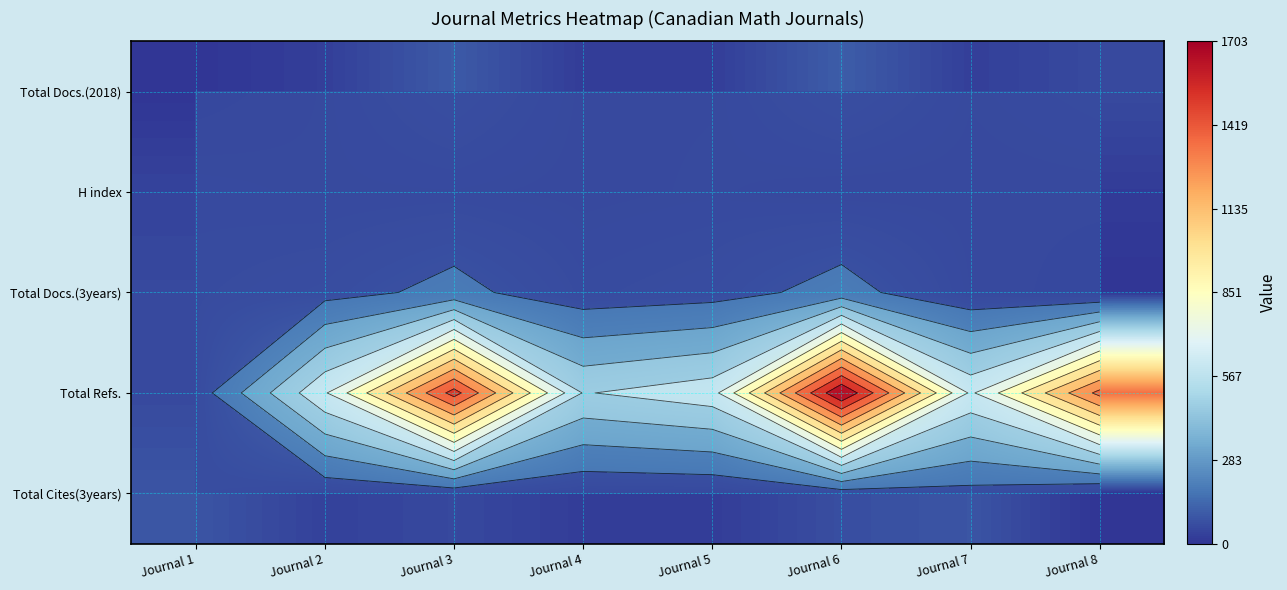

How many data points in Total Refs. are above 640?

3